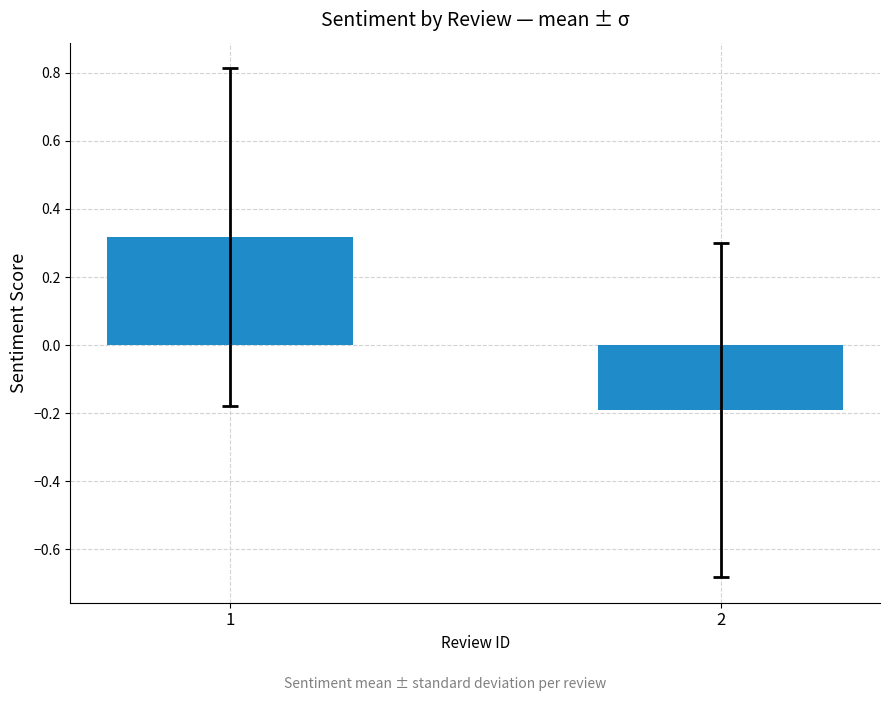

The value at 2 is -0.2. True or false?

True